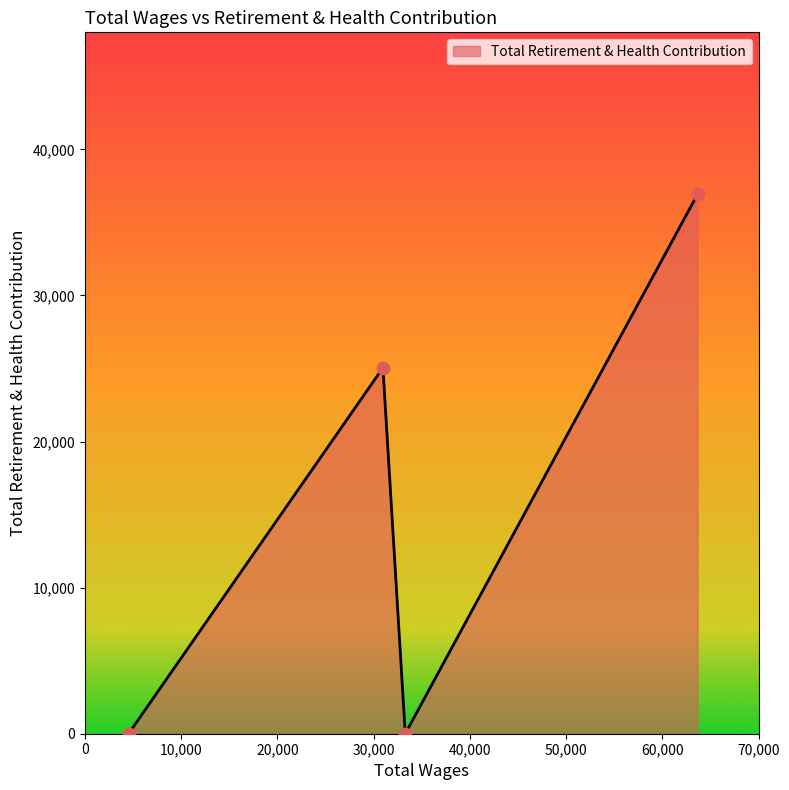

What is the difference between the maximum and minimum values?

36931